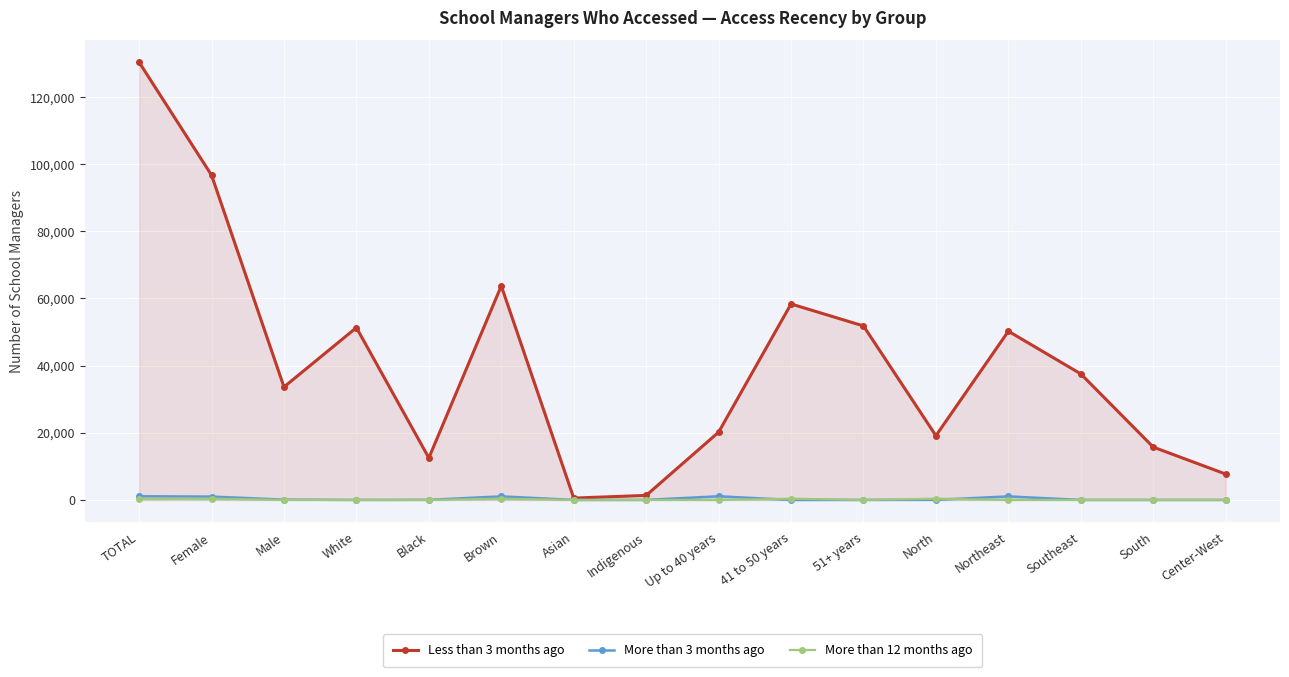

True or false: More than 12 months ago and More than 3 months ago intersect in this chart.

True